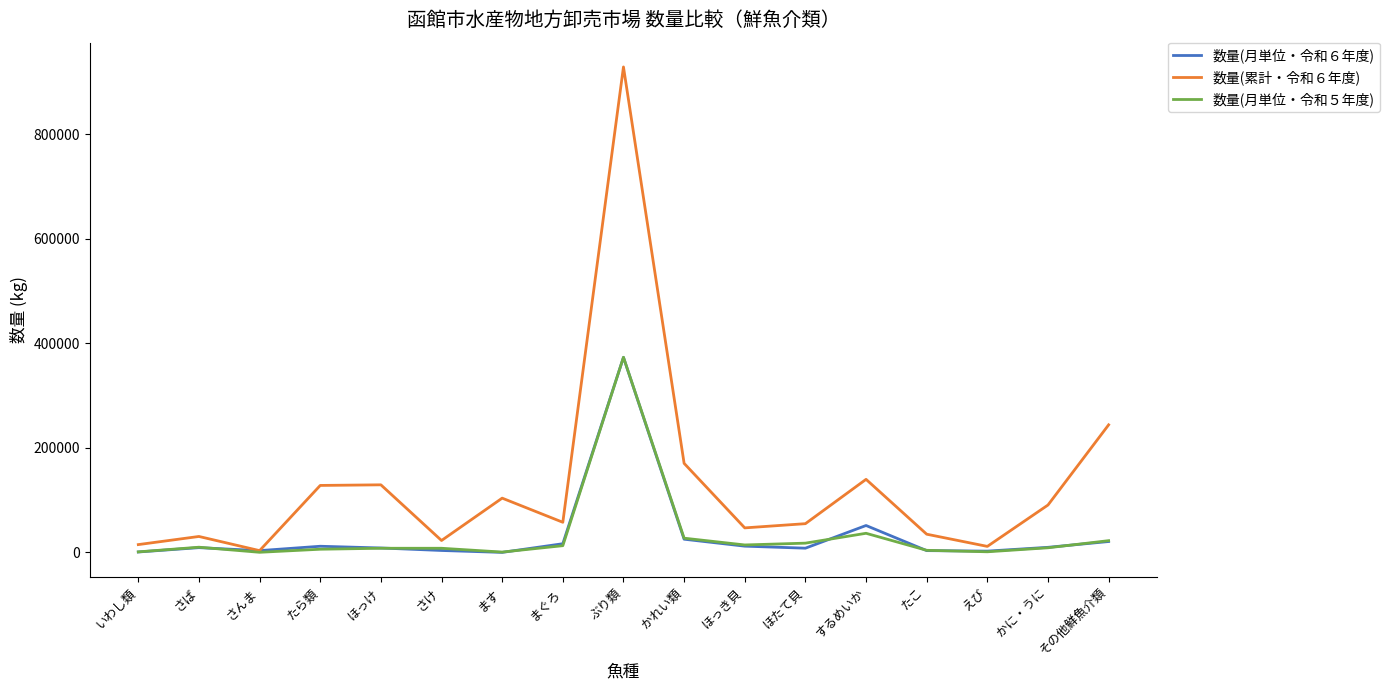

True or false: 数量(累計・令和６年度) has a value of 54962.5 at ほたて貝.

True